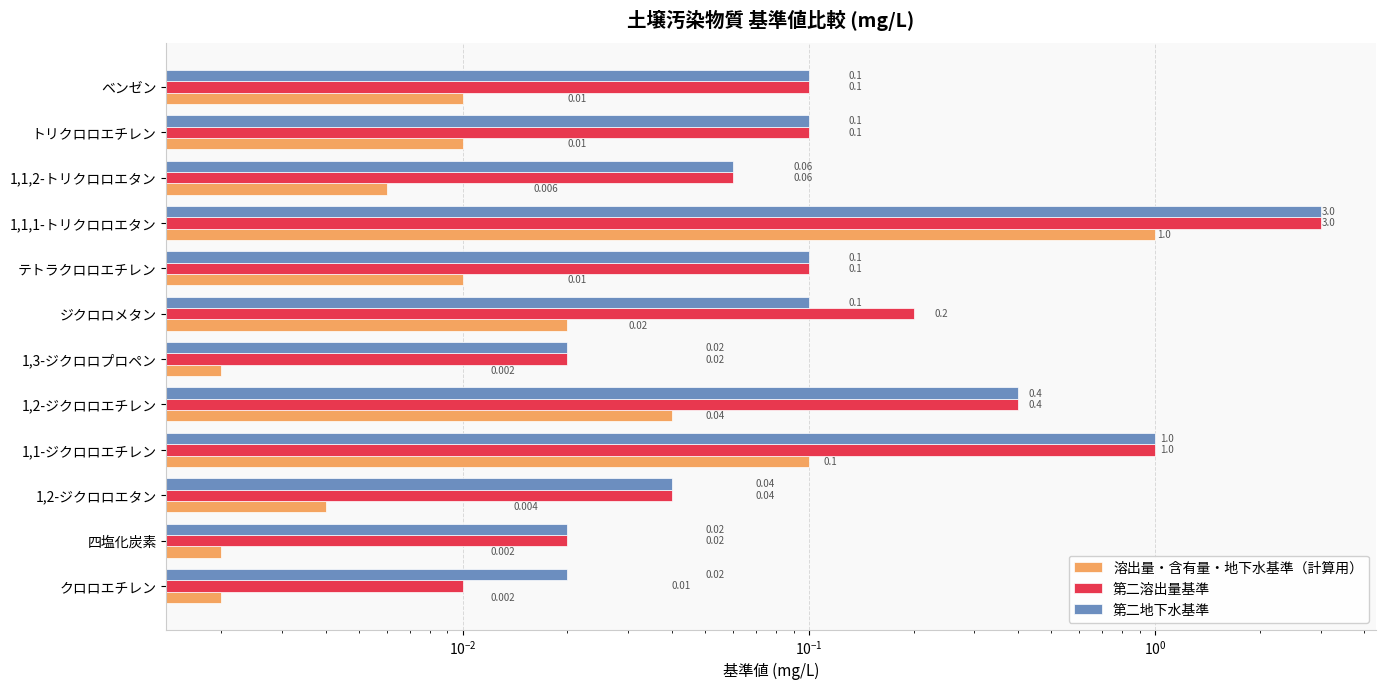

How many bars are there in each group?

3